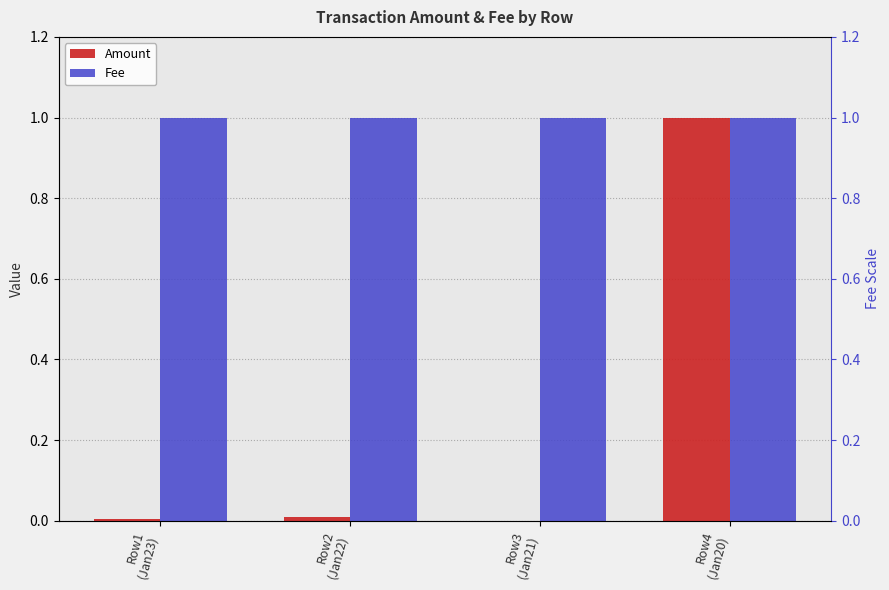

What is the difference between the maximum and minimum values in the Amount series?

1.0